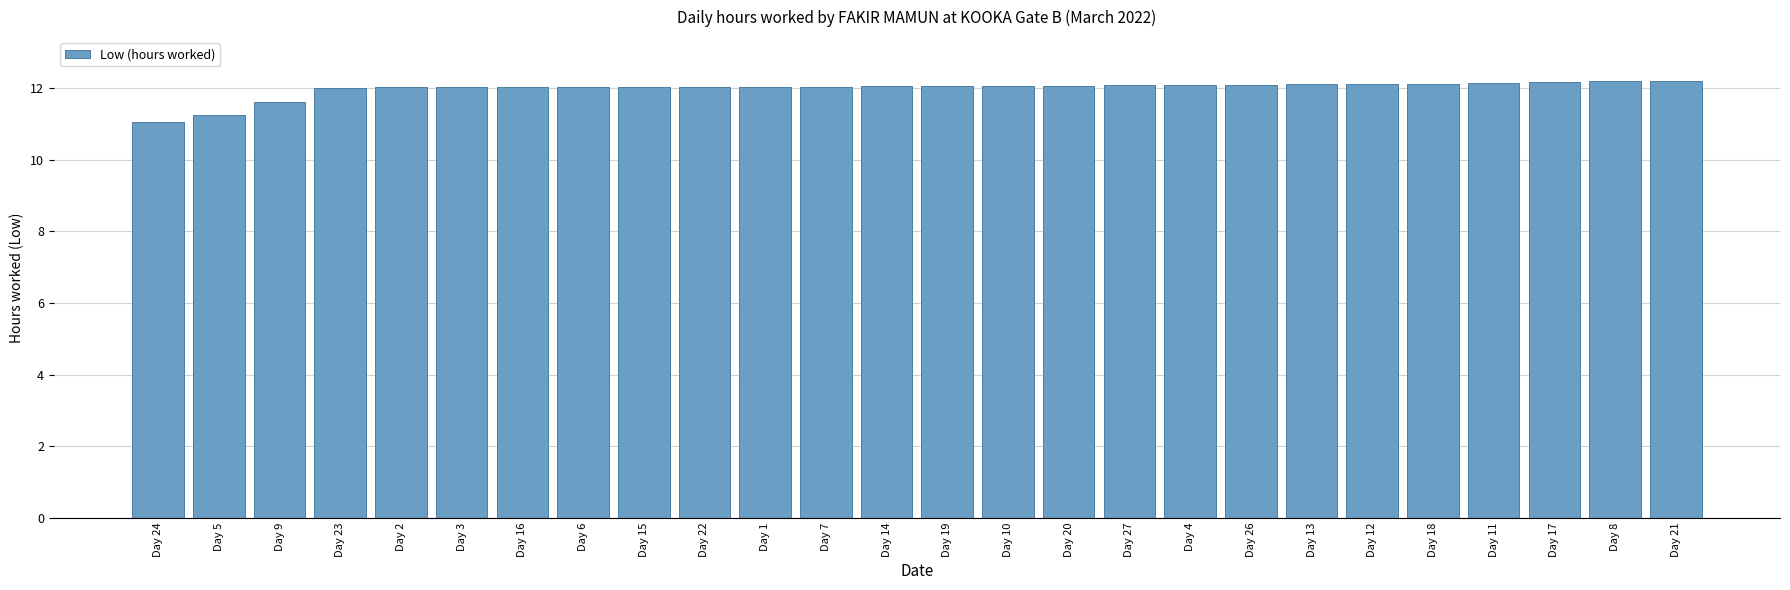

Is it true that the value at Day 5 is 16.6?

False